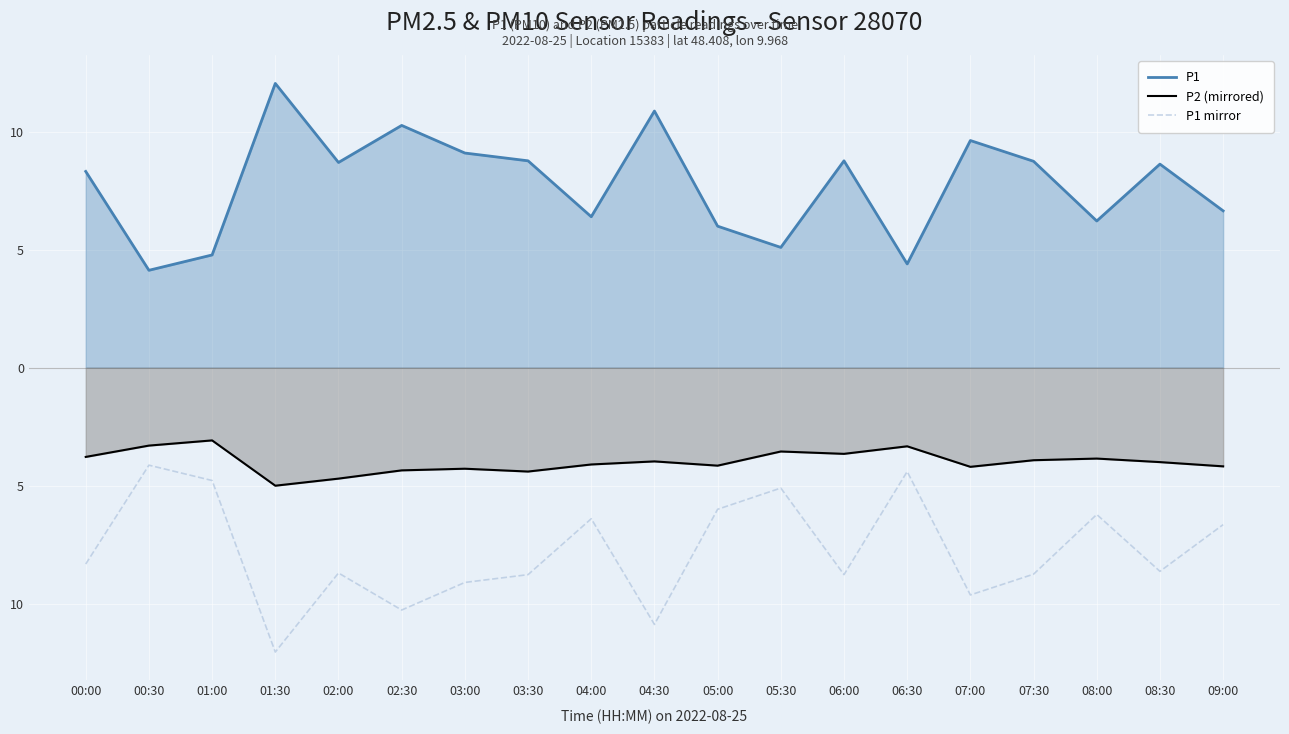

At which category does the chart reach its minimum across all series?

01:30